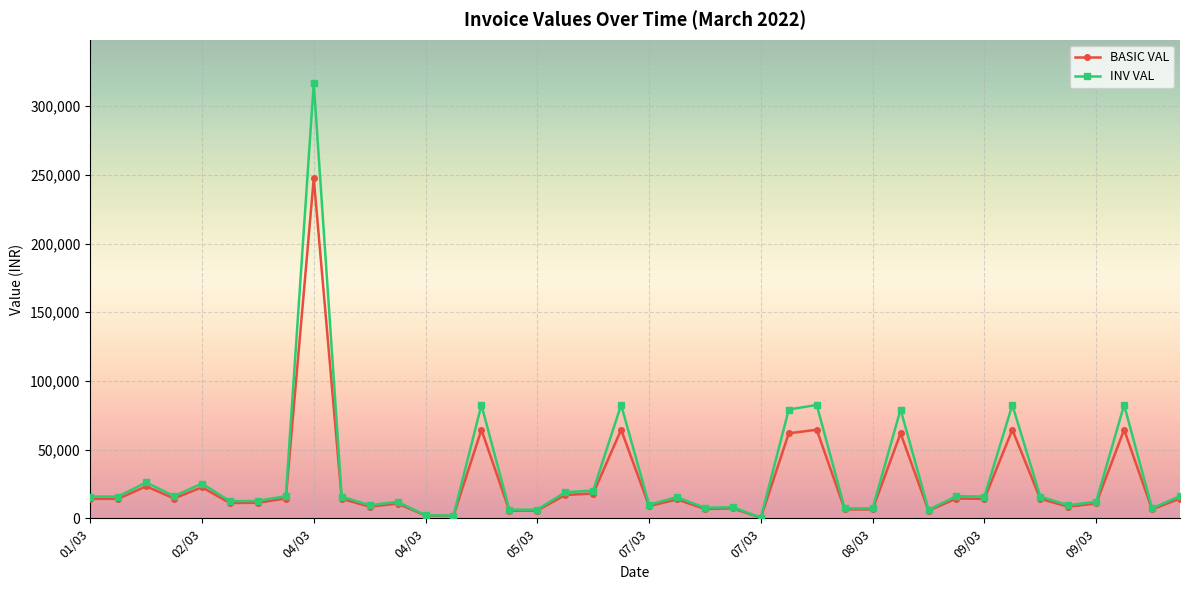

At how many categories does at least one series exceed 76946?

8